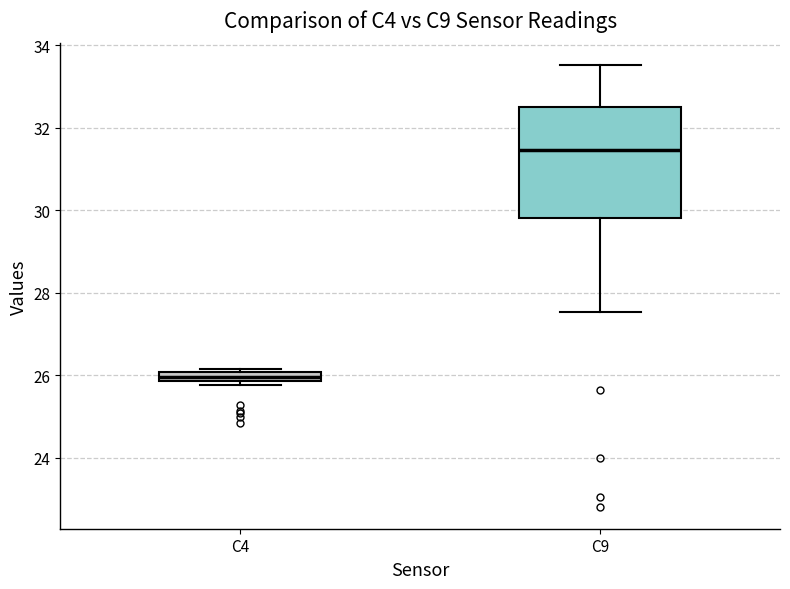

Comparing the boxes themselves (not the whiskers), which one is the tallest?

C9